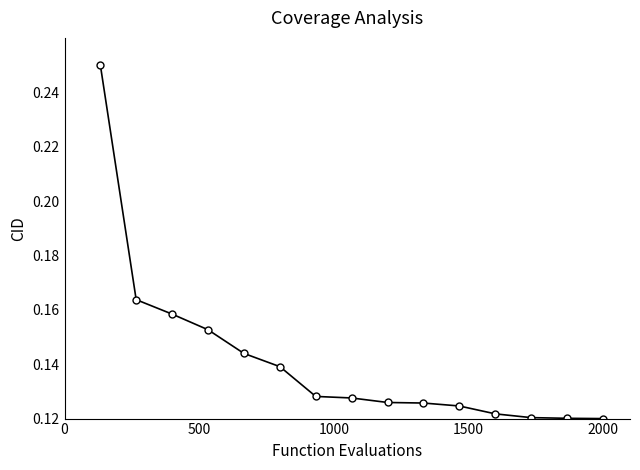

Count the values in the range 0 to 1.

15